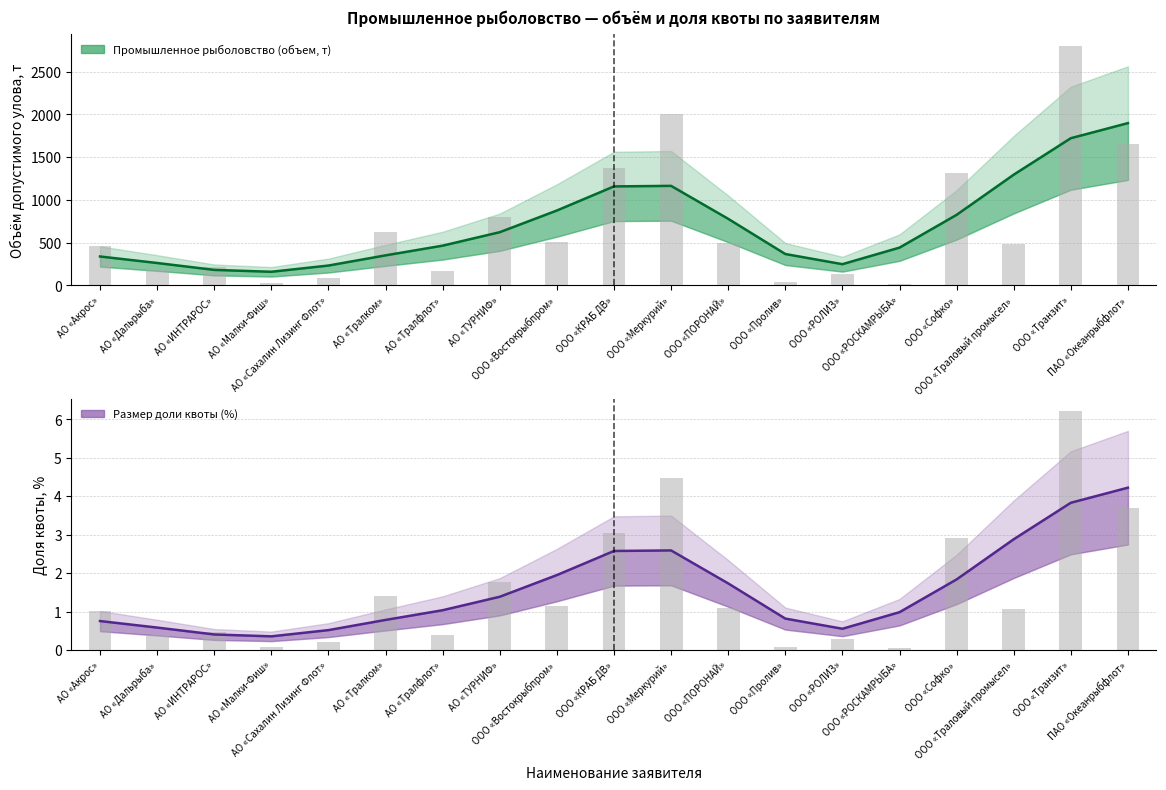

Does the chart contain stacked bars?

No